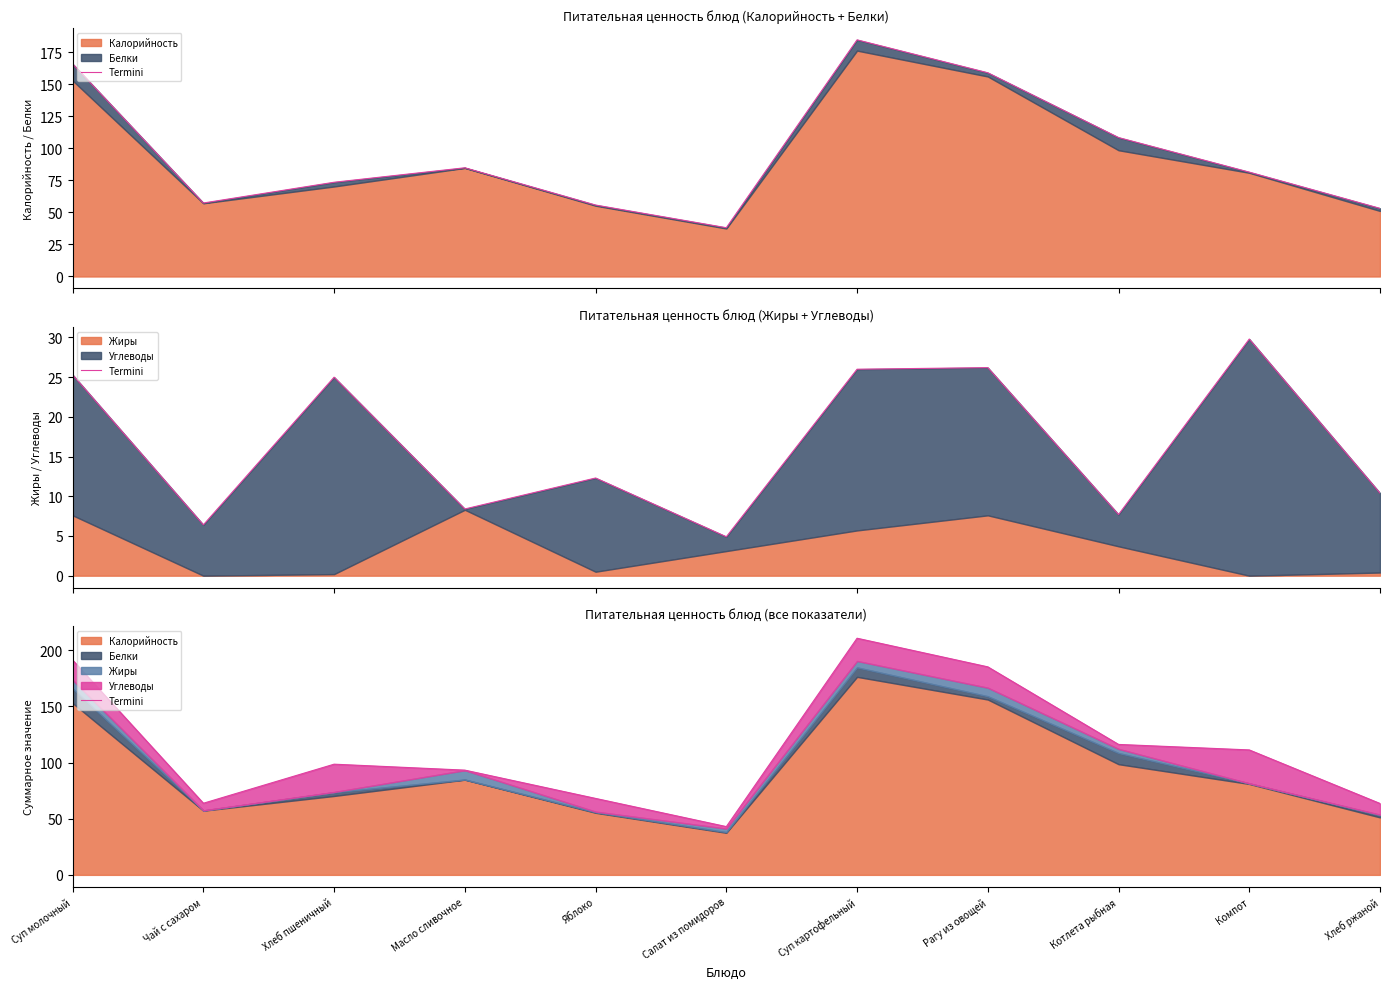

How many interior local peaks (higher than both neighbors) does the data have?

2